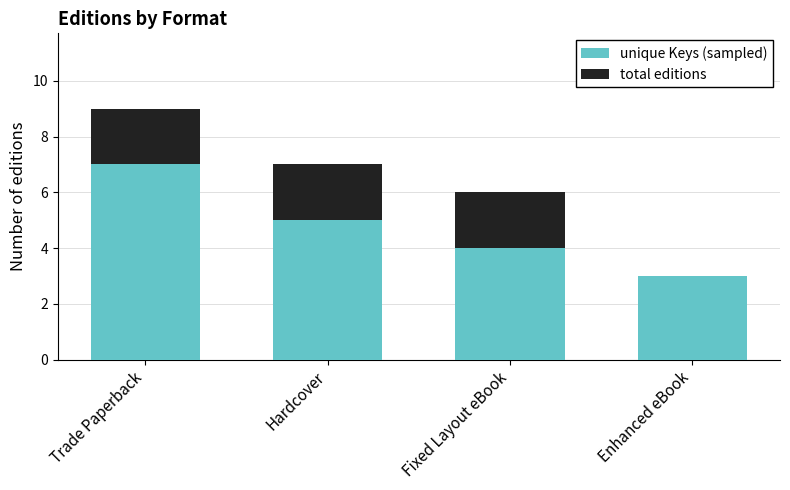

What is the average value of the unique Keys (sampled) series?

5